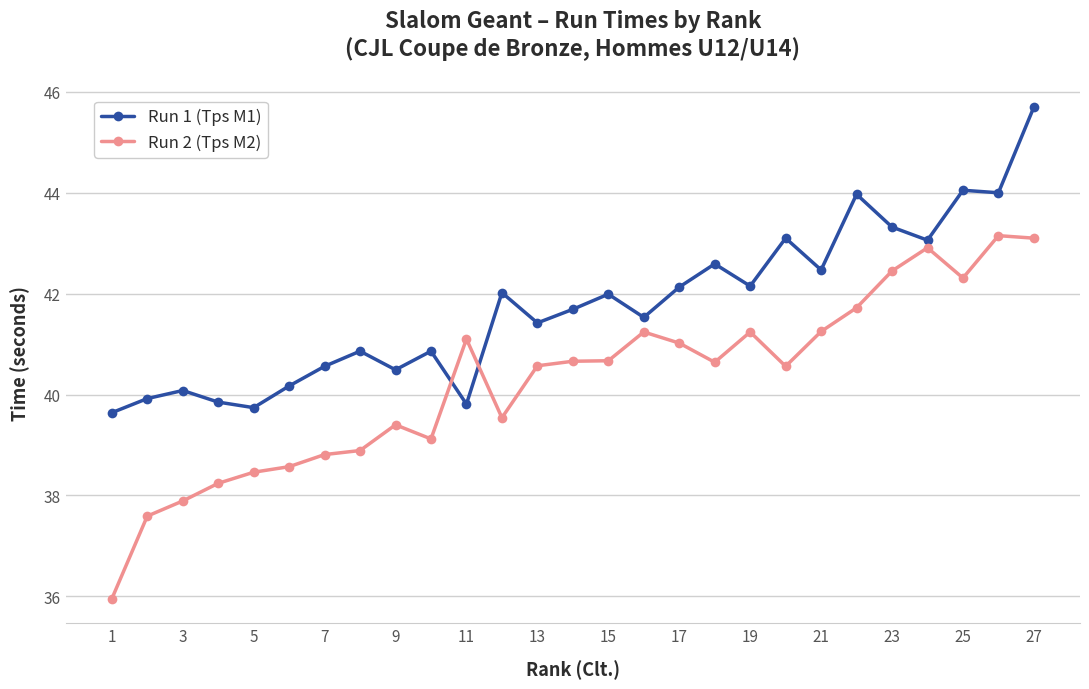

How many lines are shown in the chart?

2